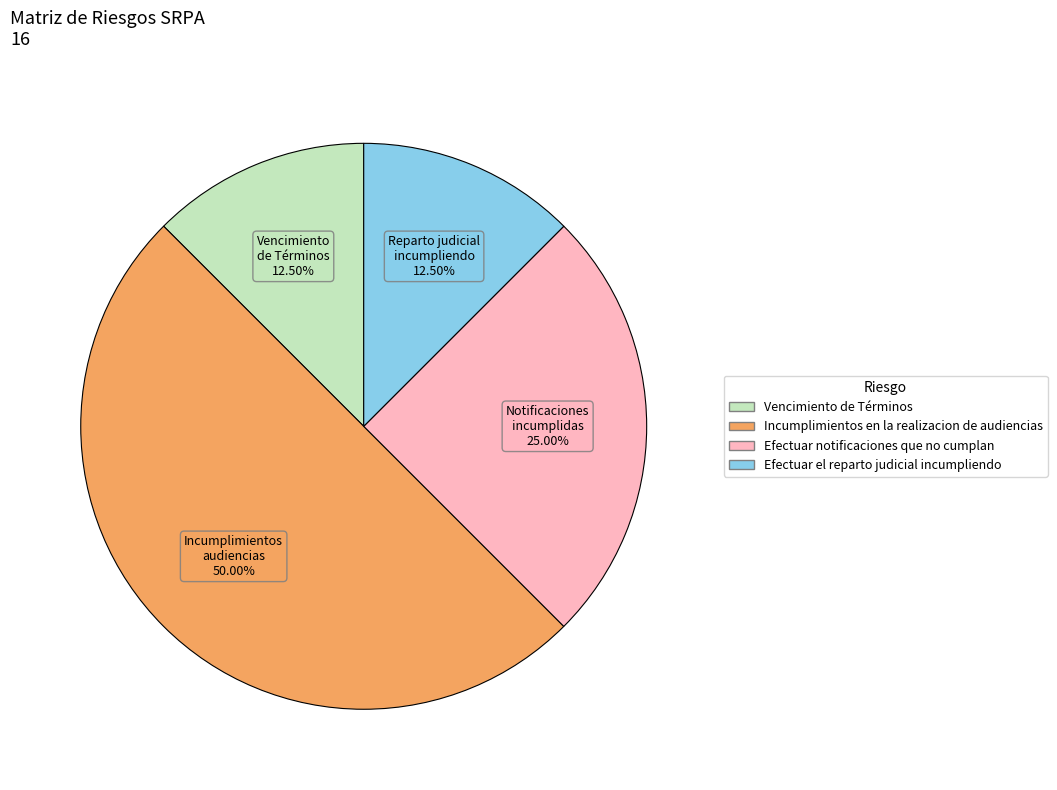

Is the sum of Efectuar notificaciones que no cumplan and Vencimiento de Términos greater than half?

No